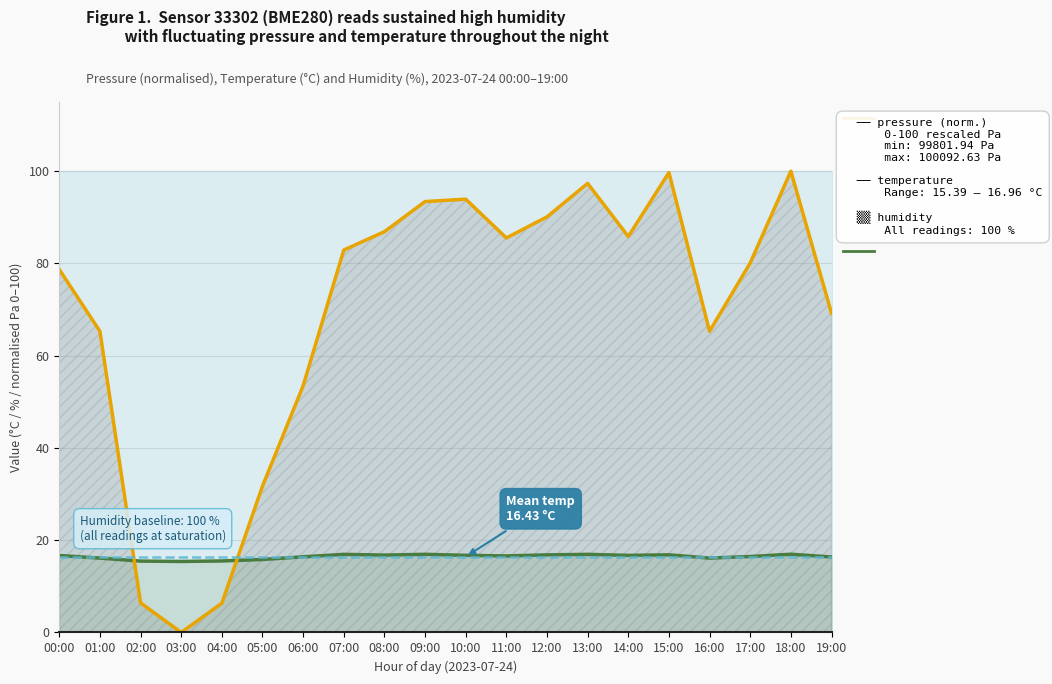

Which category has the highest value across all series?

18:00